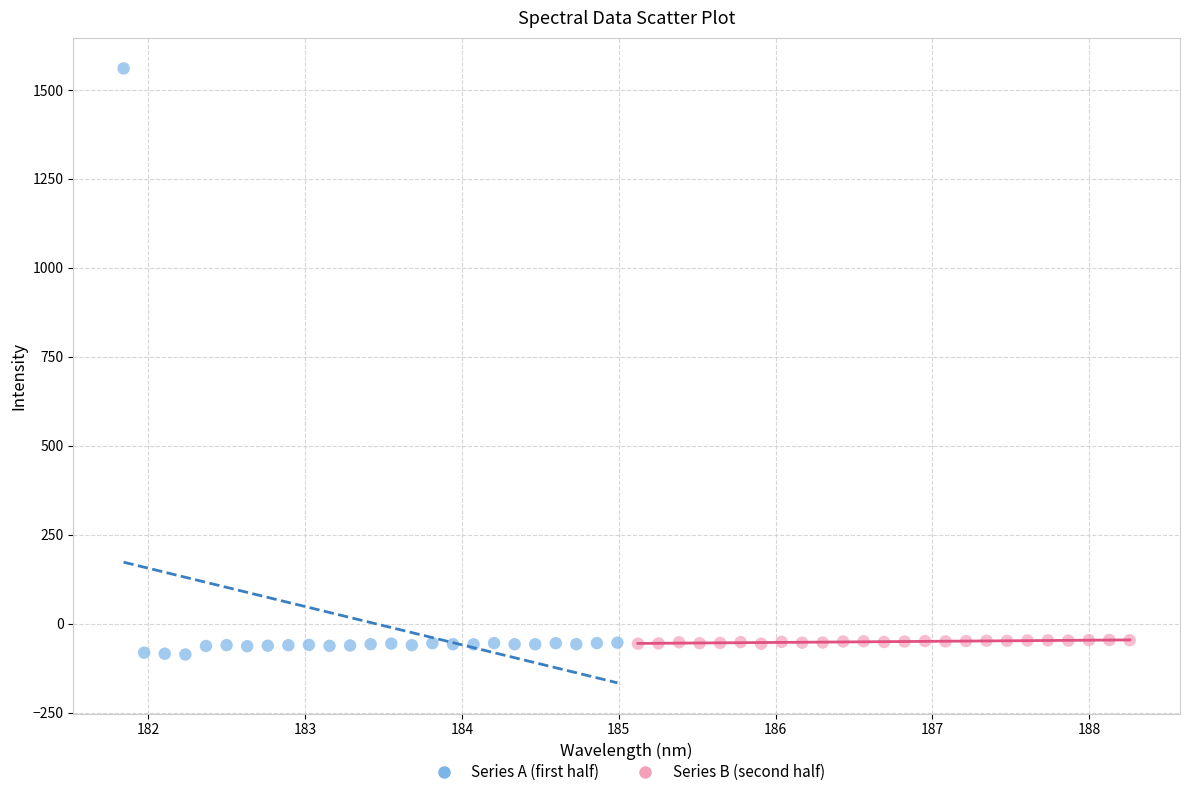

Which series has the widest spread of Y values?

Series A (first half)